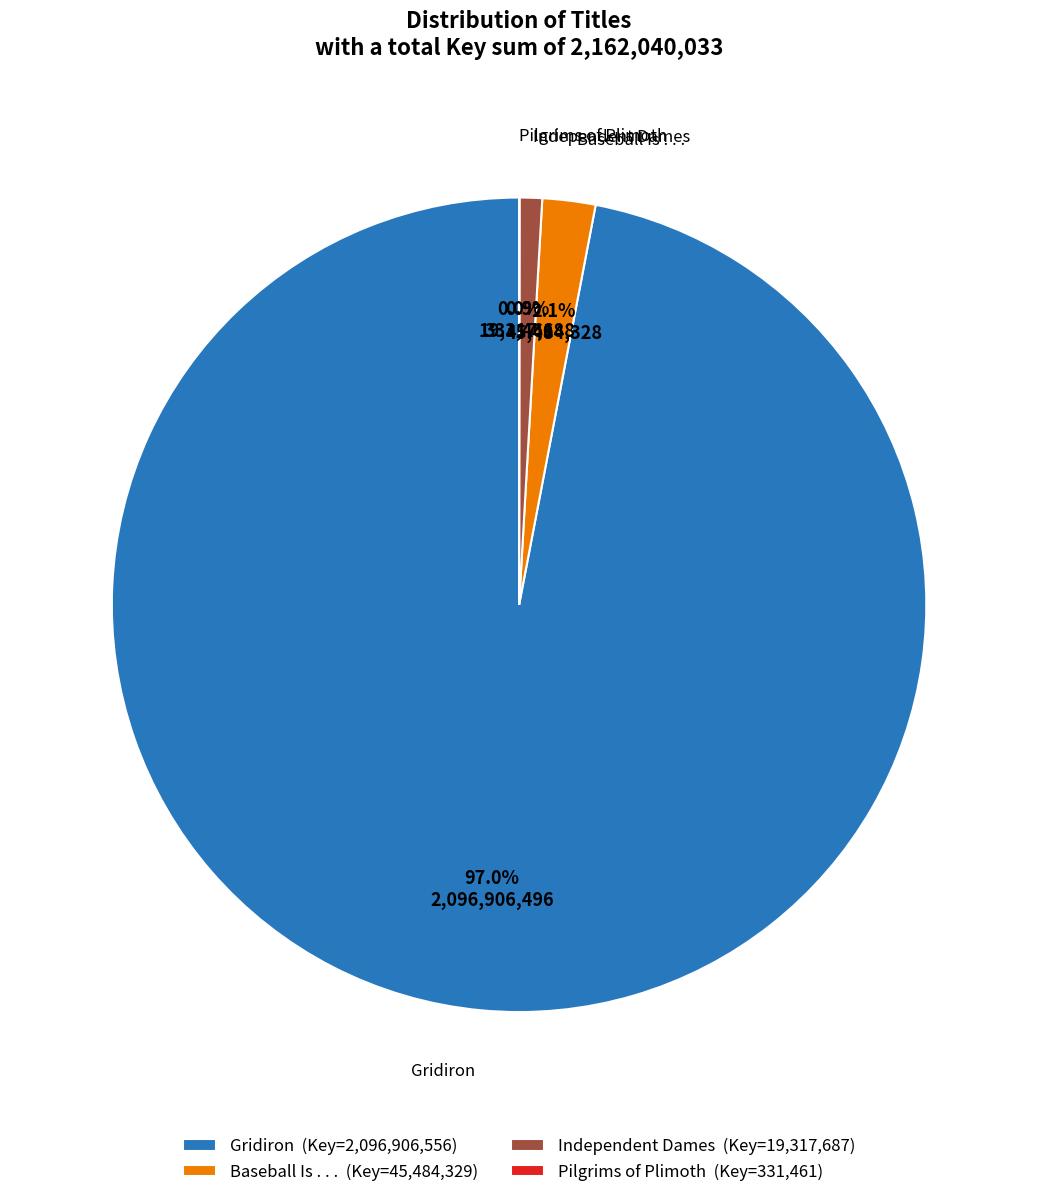

Combined, what portion of the pie is Independent Dames and Baseball Is . . .?

3.0%